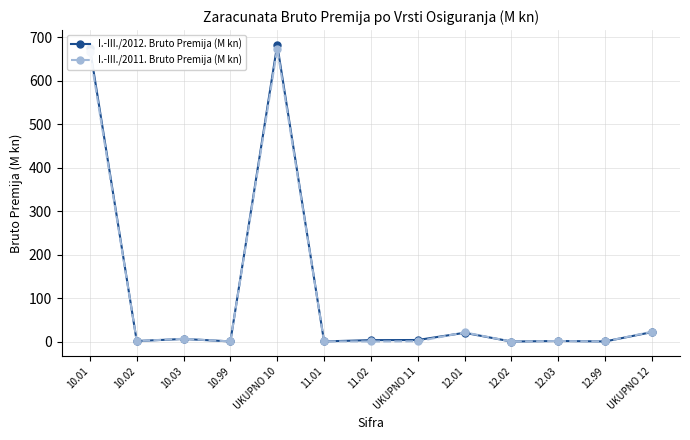

What are all the series names shown in the legend?

I.-III./2012. Bruto Premija (M kn), I.-III./2011. Bruto Premija (M kn)